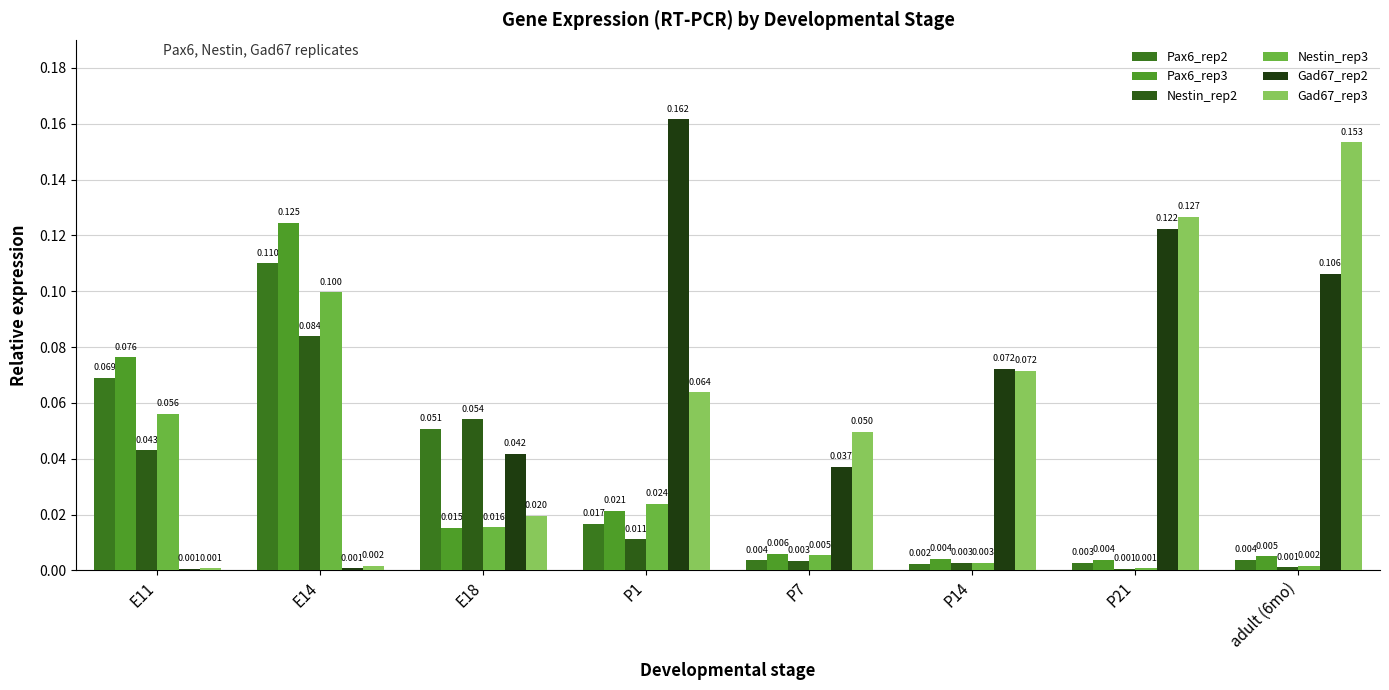

How many groups of bars are there?

8